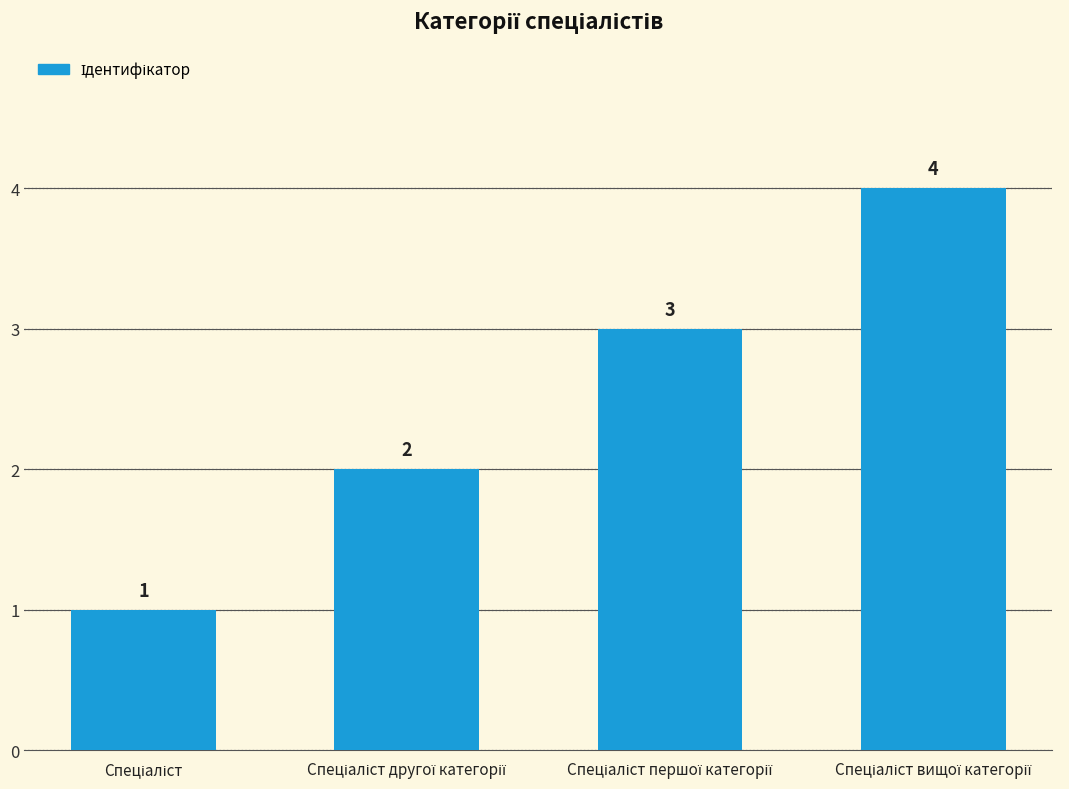

What is the sum of all values?

10